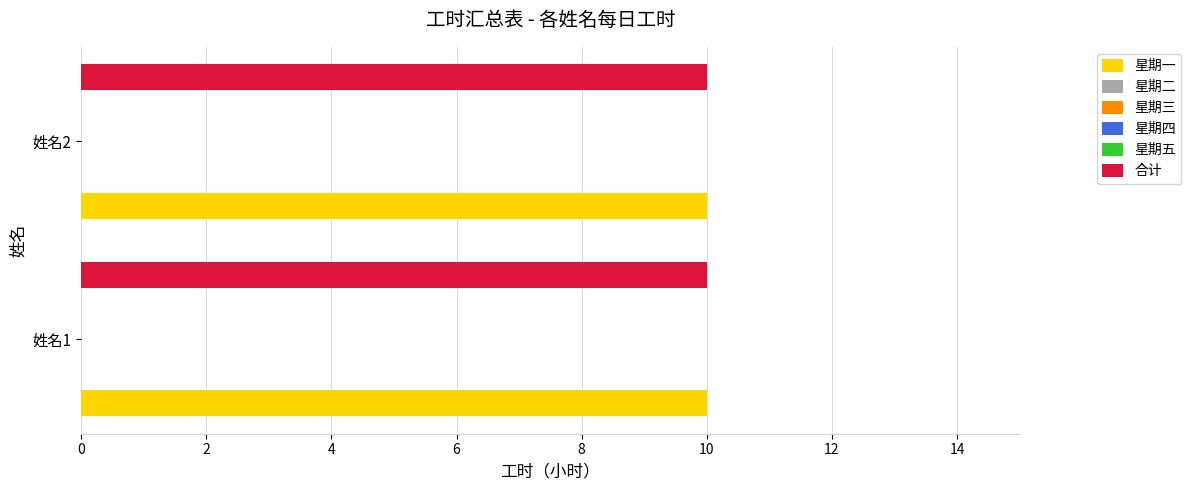

At which category is the sum across all series the highest?

姓名1